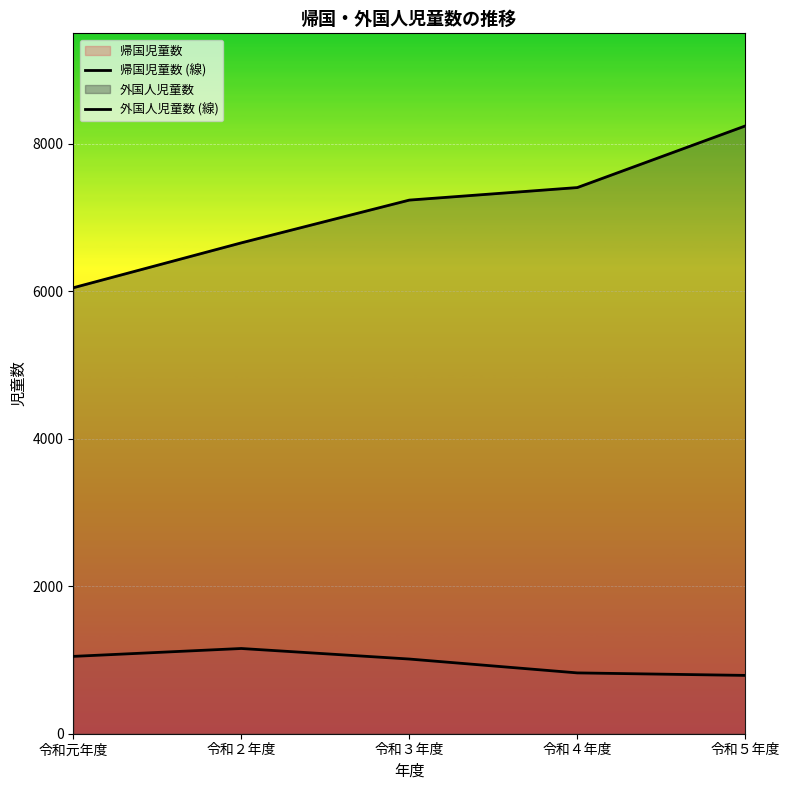

What is the total value across all series at 令和２年度?

7814